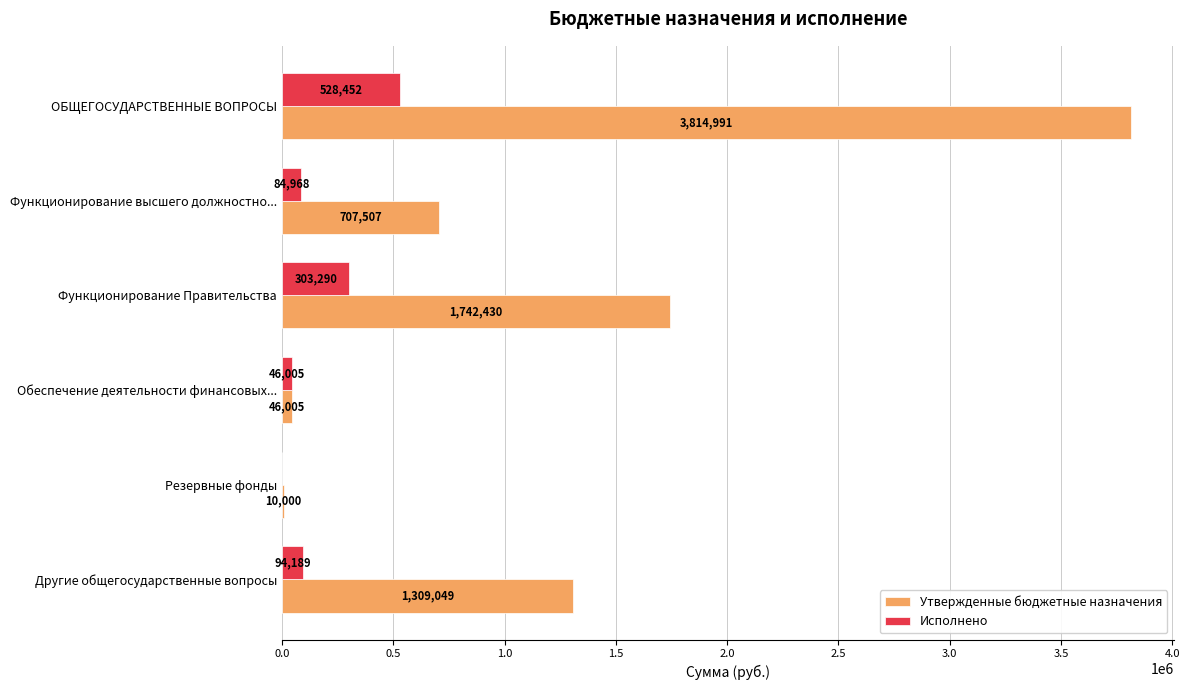

What is the maximum value for Утвержденные бюджетные назначения?

3814990.9